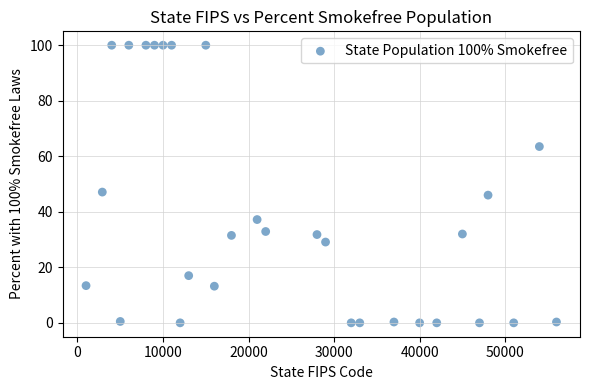

What Y value in the scatter plot is closest to 50?

47.1